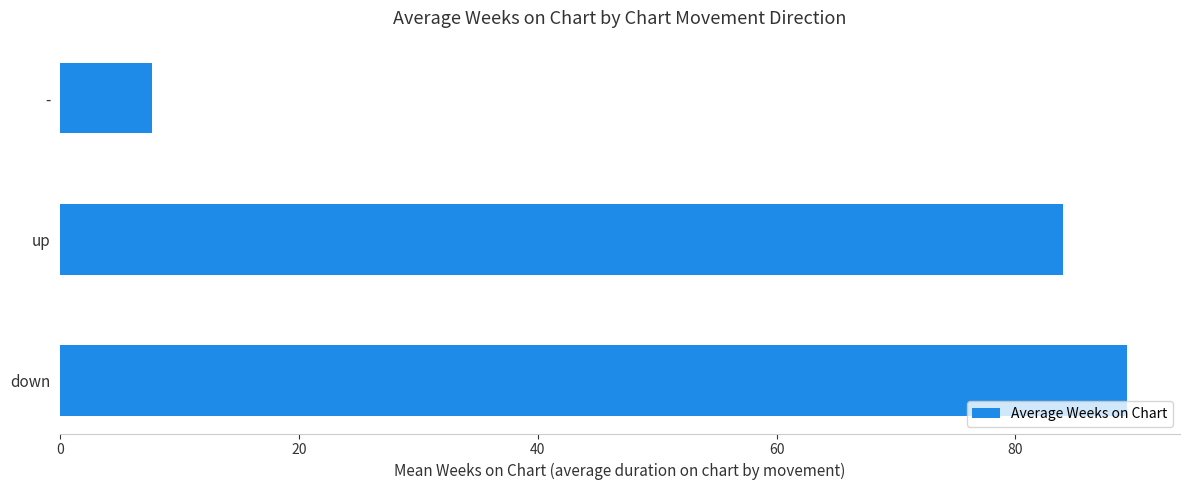

At which category does the chart reach its minimum across all series?

-